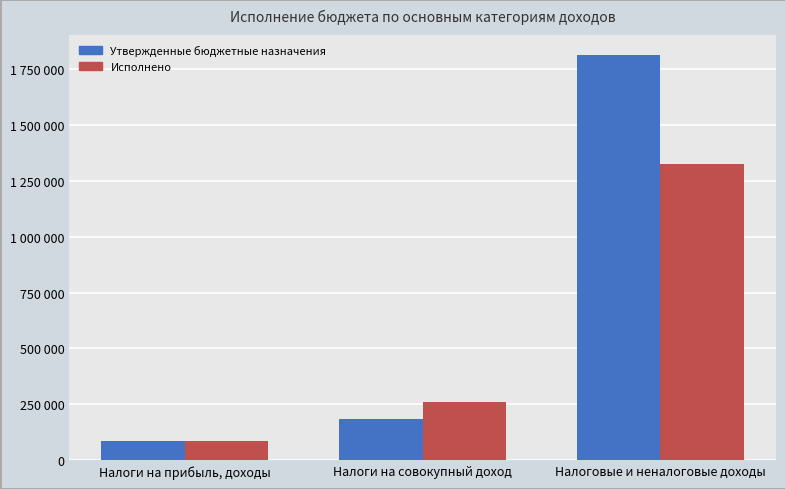

Are the bars horizontal?

No